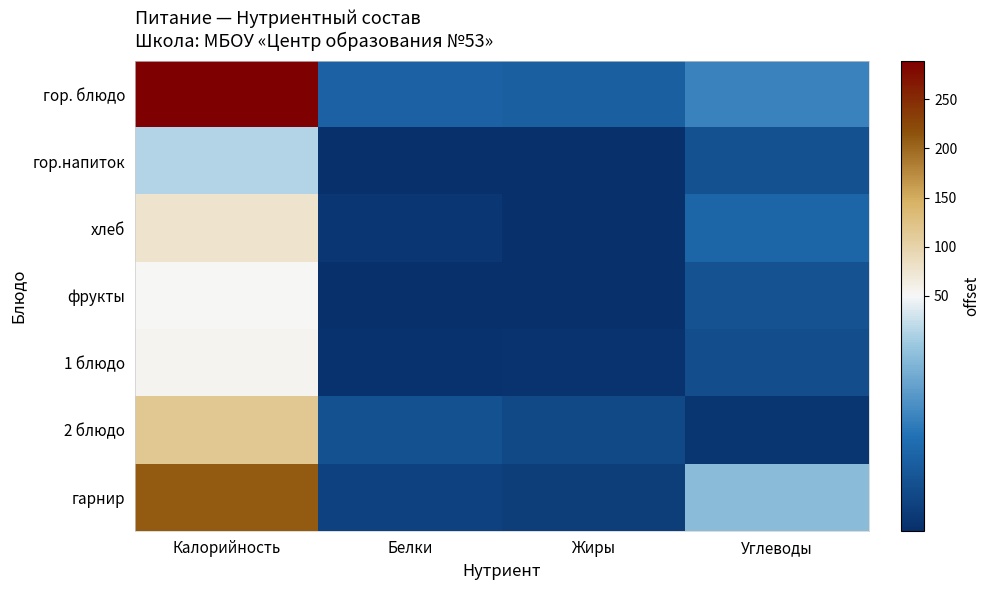

Rank the series at Калорийность from highest to lowest value.

гор. блюдо, гарнир, 2 блюдо, хлеб, 1 блюдо, фрукты, гор.напиток